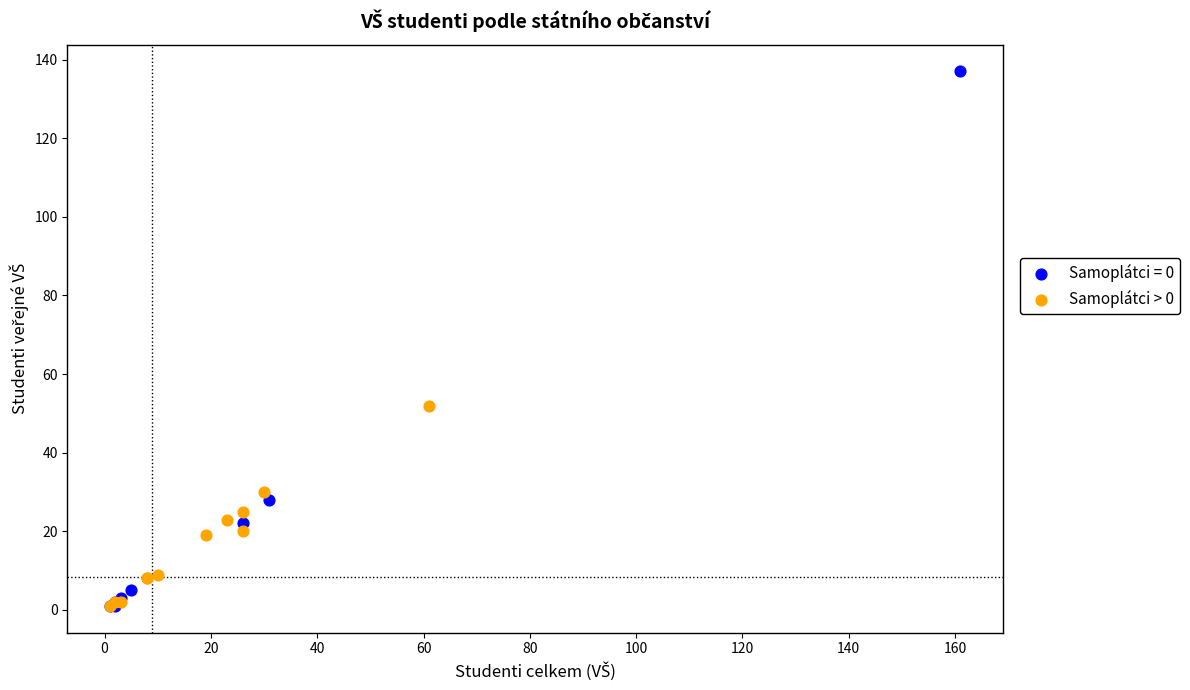

Which series contains the highest Y value?

Samoplátci = 0